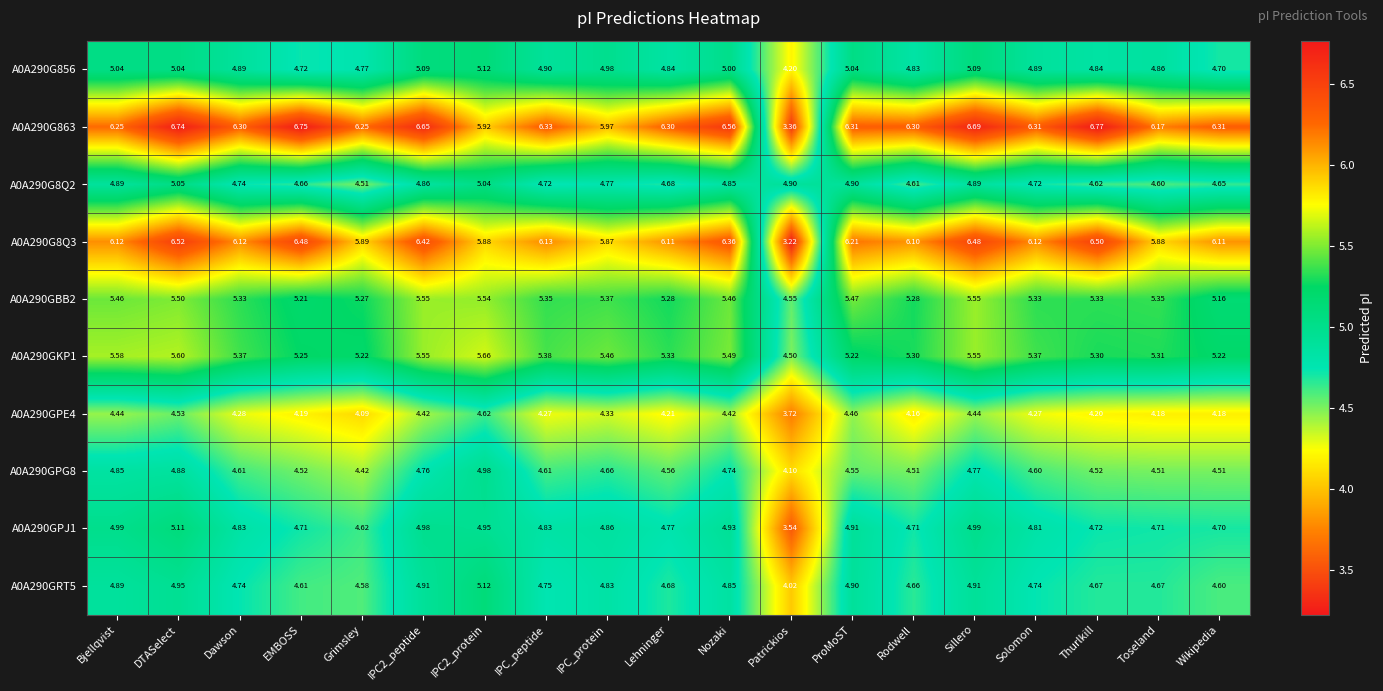

At which label does A0A290GPE4 first exceed 4?

Bjellqvist